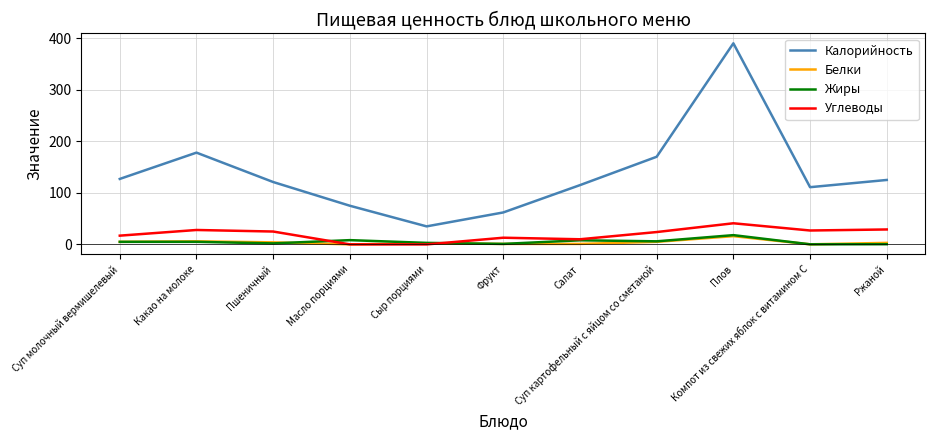

What are all the series names shown in the legend?

Калорийность, Белки, Жиры, Углеводы